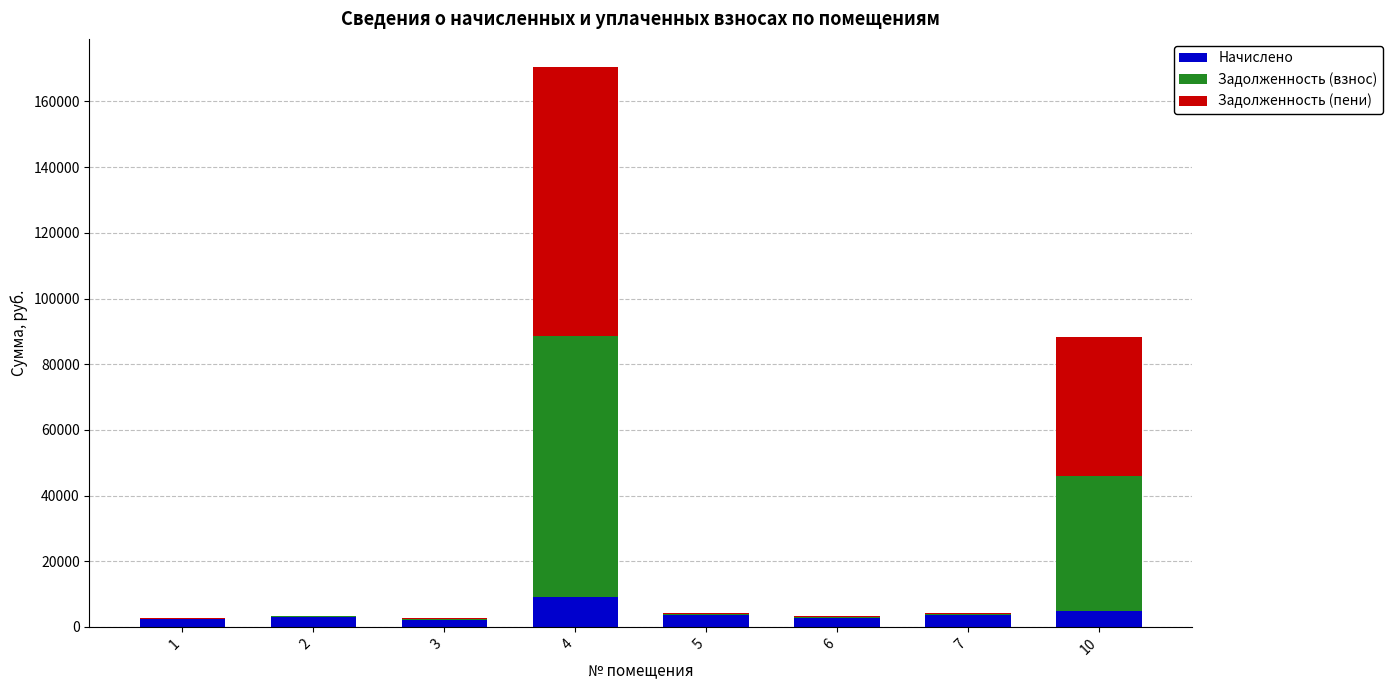

What is the highest value of the Начислено series?

9209.4